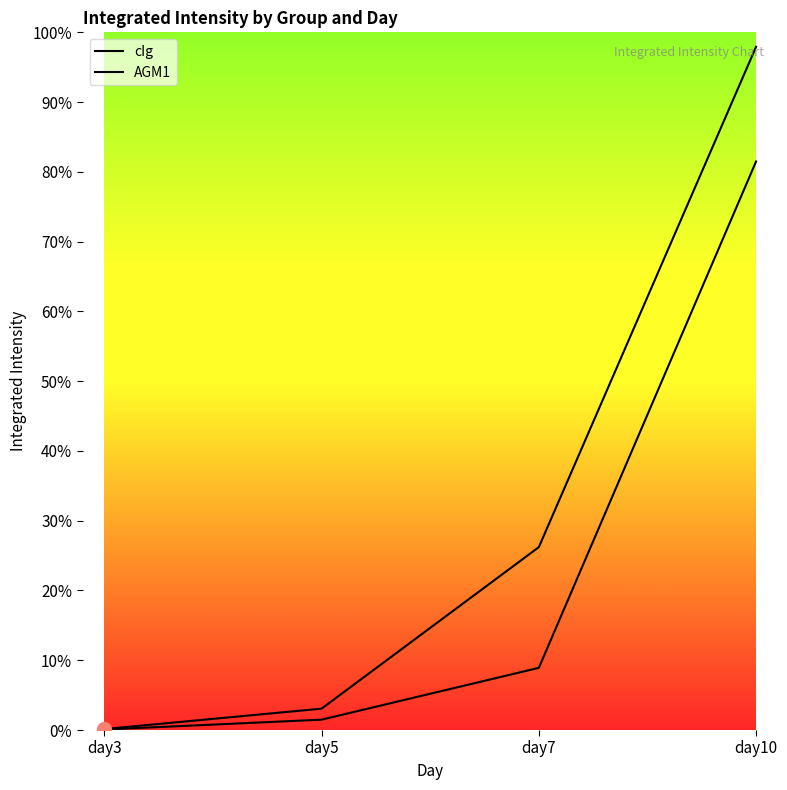

Between day5 and day3, which is larger?

day5